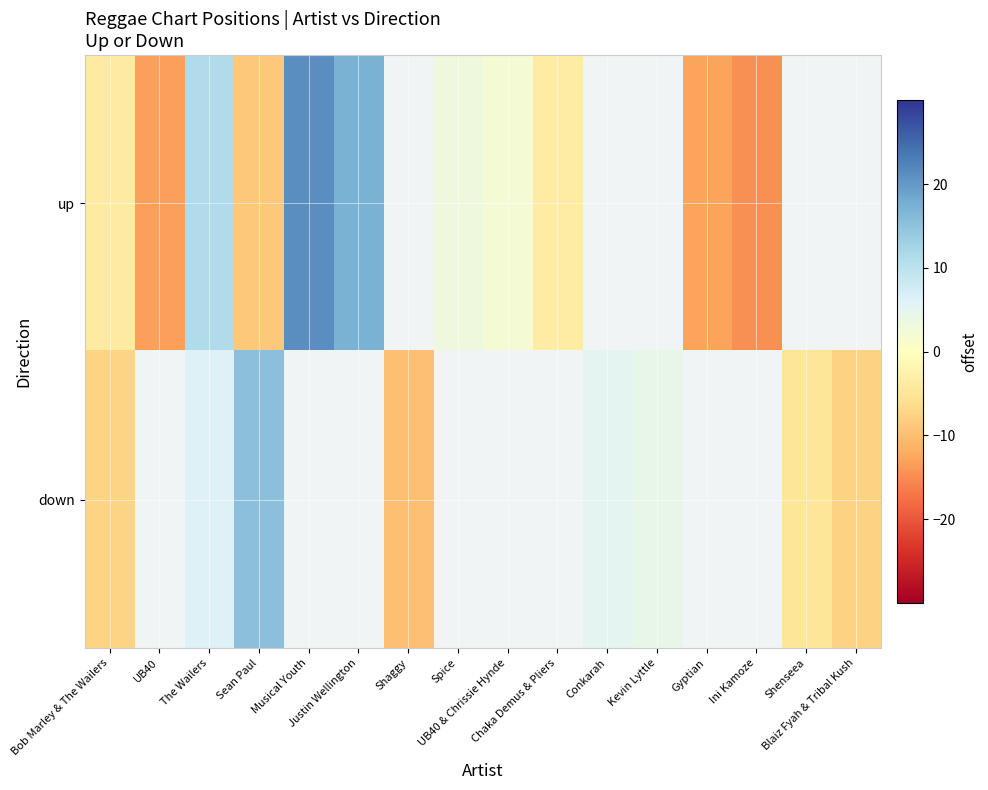

At which label does up first exceed 11?

The Wailers